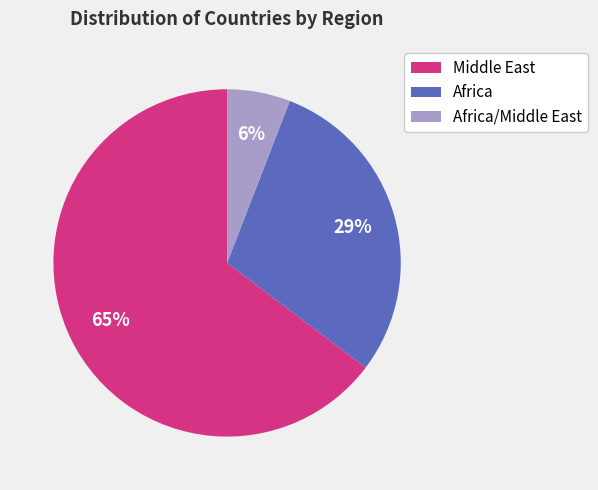

Is there any slice that represents more than half of the pie?

Yes